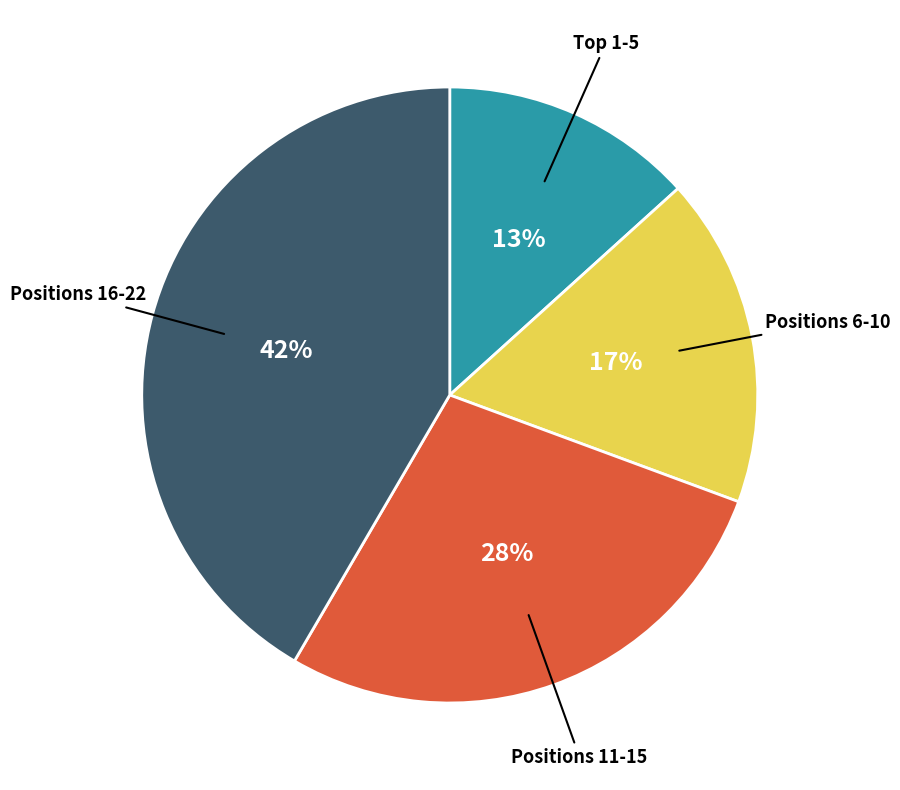

To the nearest percent, what is the average slice percentage?

25%